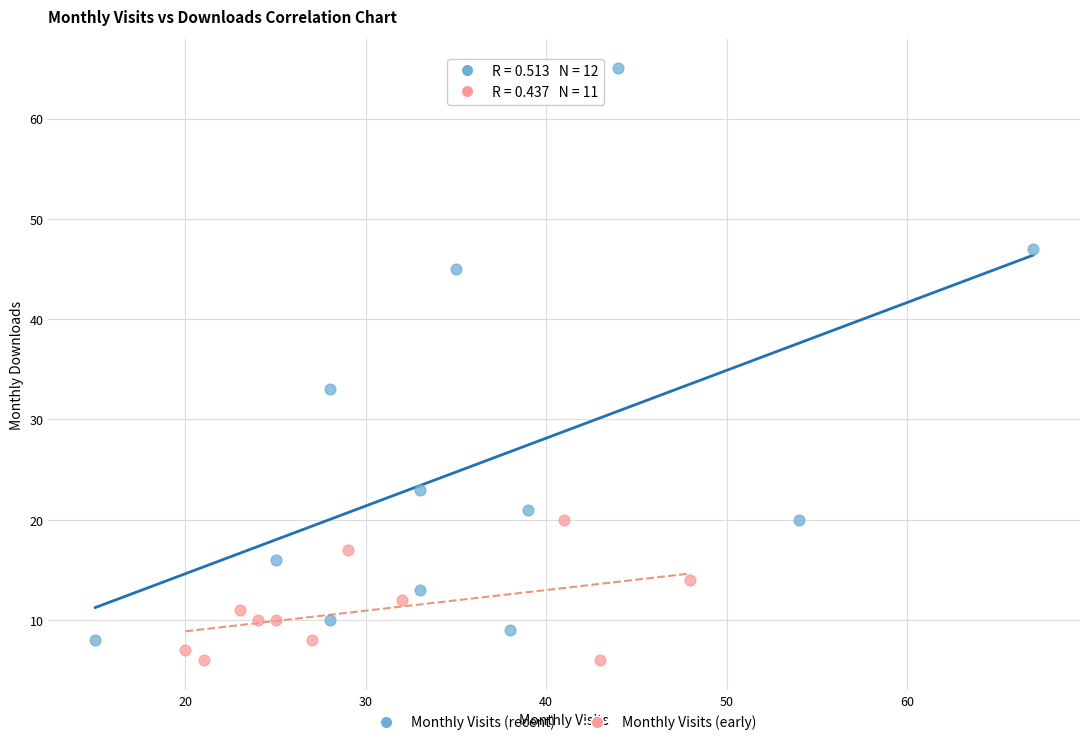

Which series contains the lowest Y value?

Monthly Visits (early)